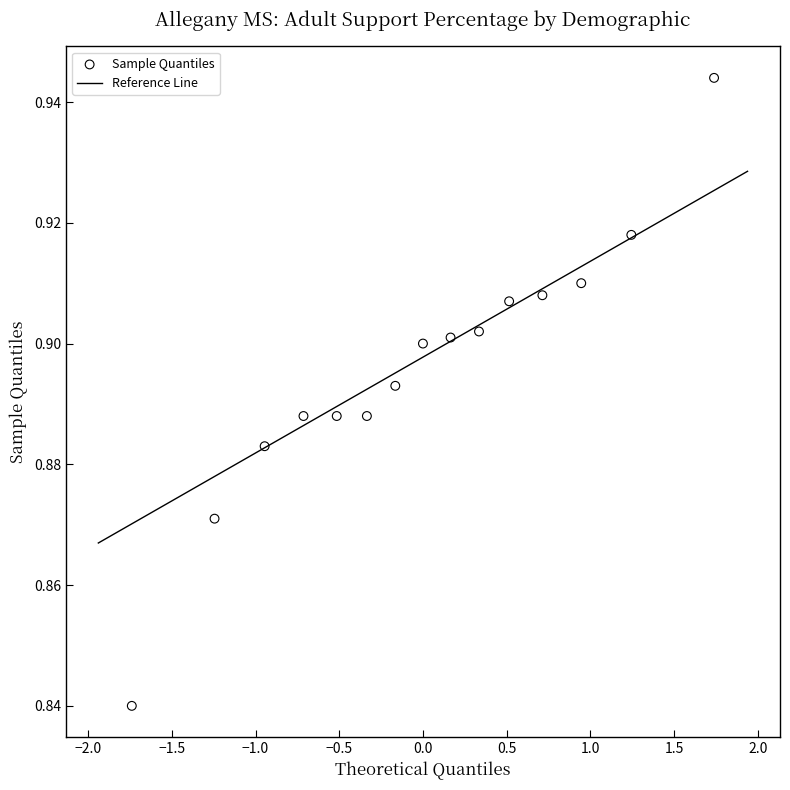

Count the number of points in this scatter plot.

15